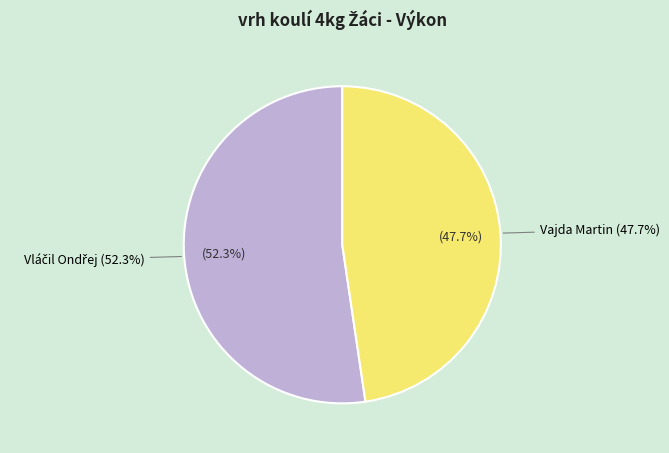

What is the change in value from Vláčil Ondřej to Vajda Martin?

-1.2